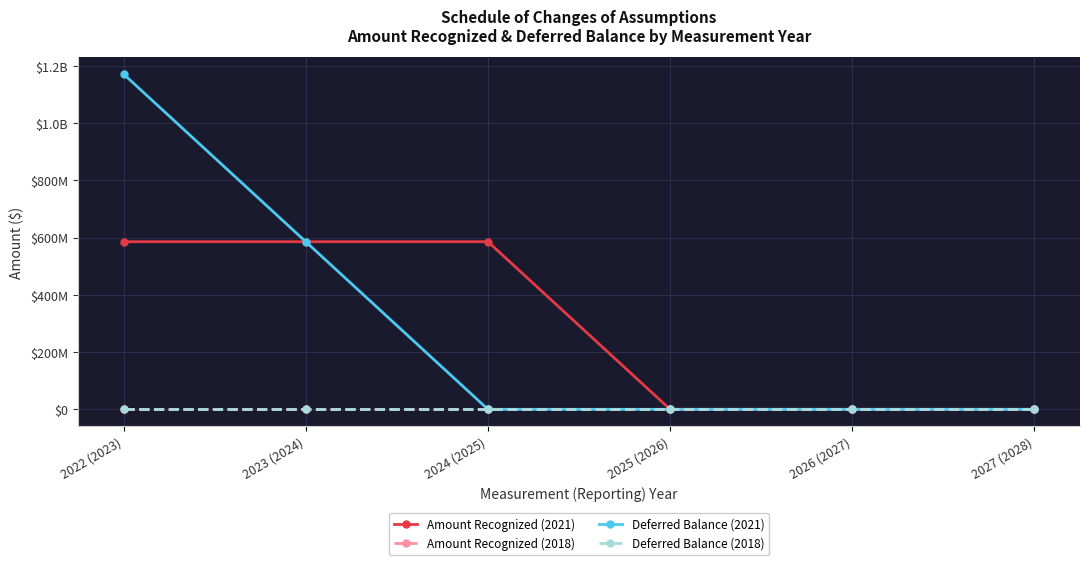

How many distinct data groups are displayed?

4